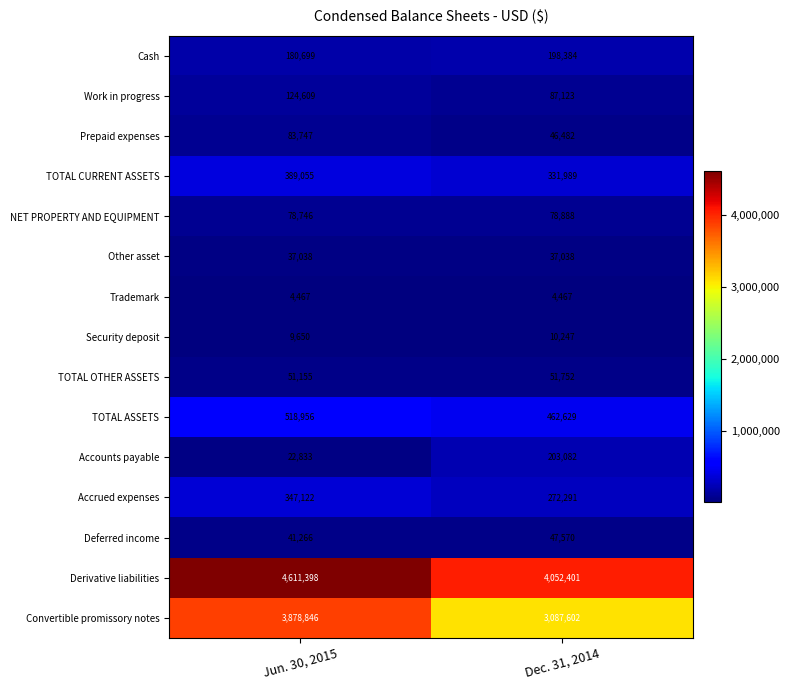

Which label corresponds to the largest value in the chart?

Jun. 30, 2015